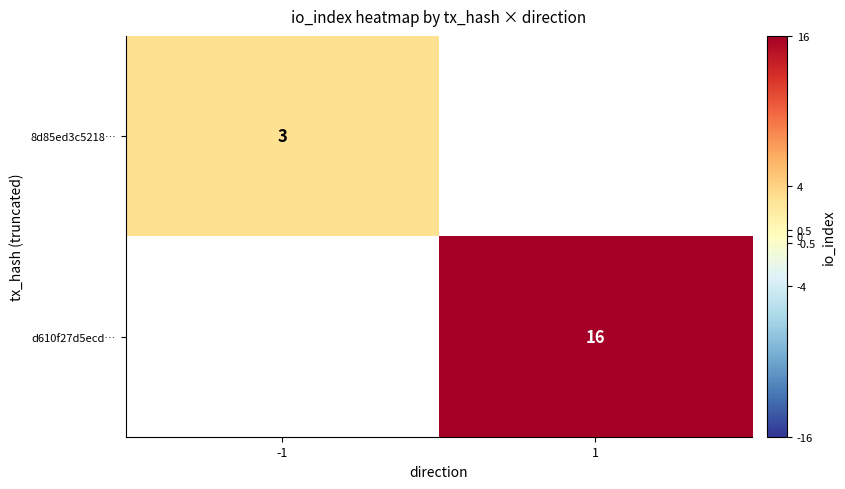

Is it true that d610f27d5ecd… equals 16 at 1?

True